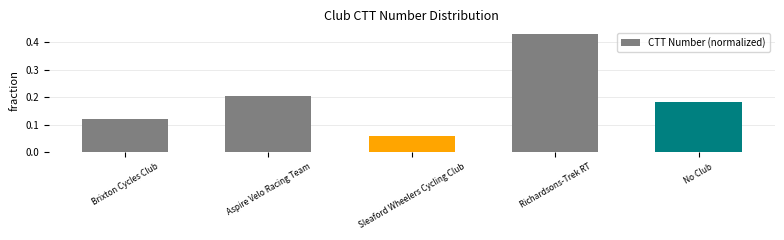

What is the sum of all values?

1.0